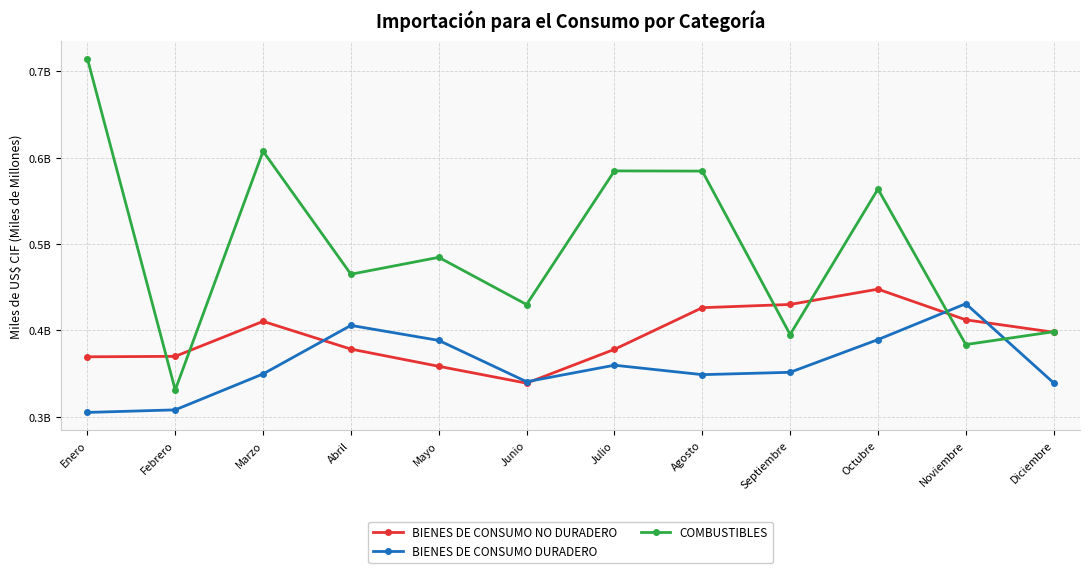

What are all the series names shown in the legend?

BIENES DE CONSUMO NO DURADERO, BIENES DE CONSUMO DURADERO, COMBUSTIBLES